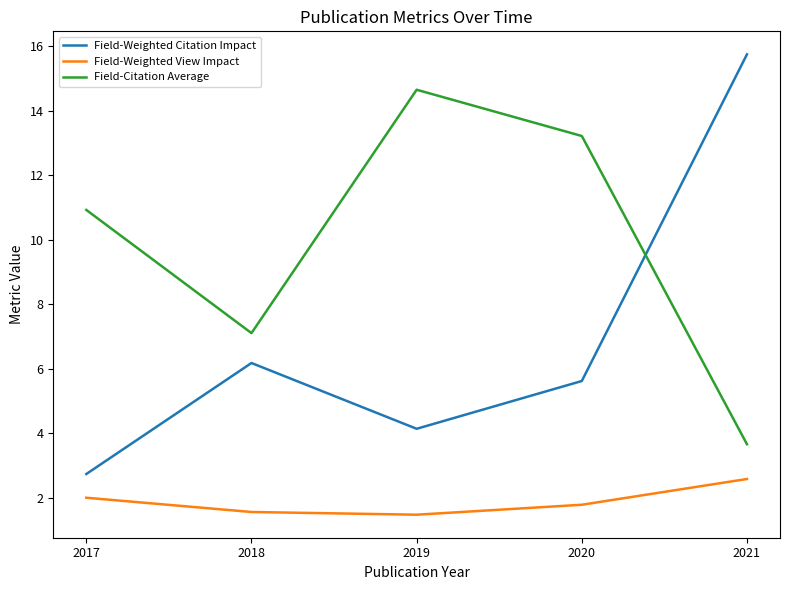

True or false: Field-Citation Average and Field-Weighted View Impact intersect in this chart.

False